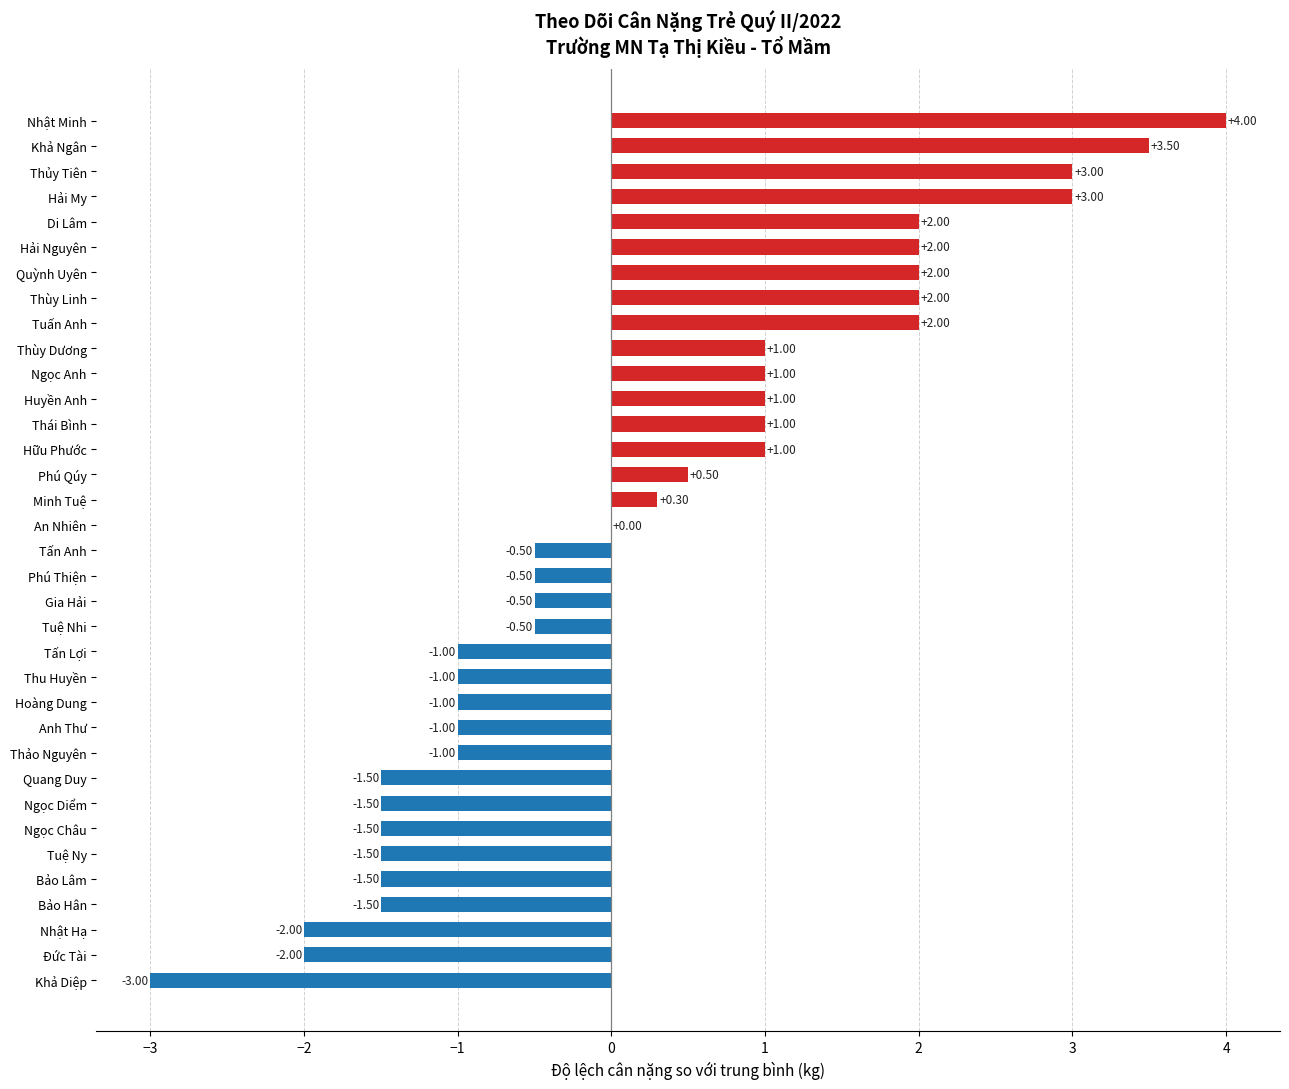

At which label is the value closest to 0?

An Nhiên